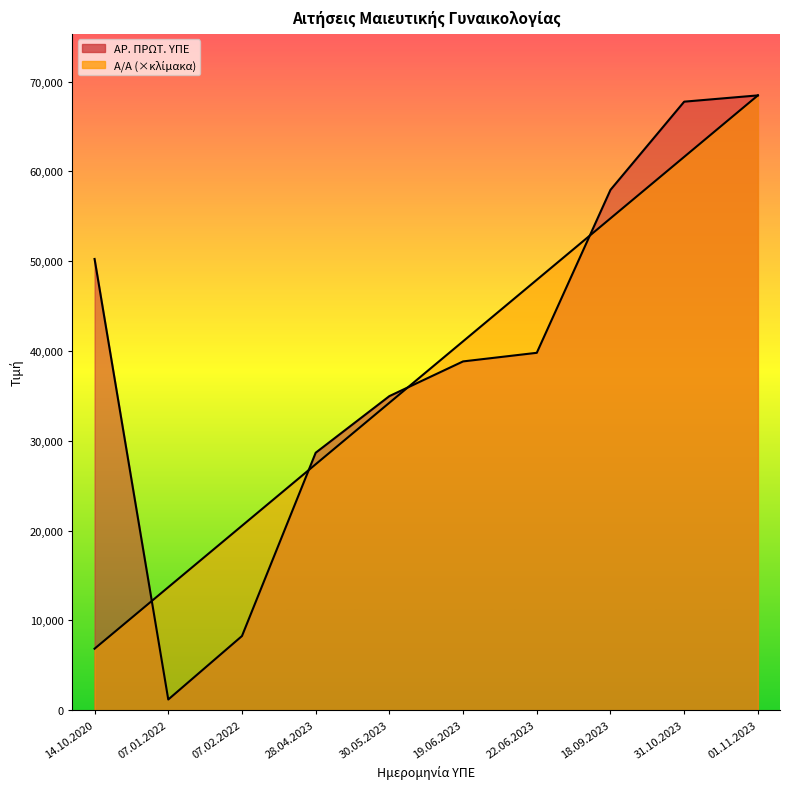

How many distinct data groups are displayed?

2